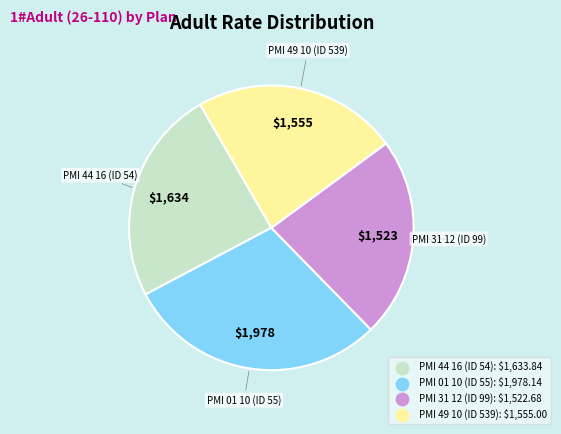

Which has a higher value, PMI 44 16 (ID 54) or PMI 01 10 (ID 55)?

PMI 01 10 (ID 55)